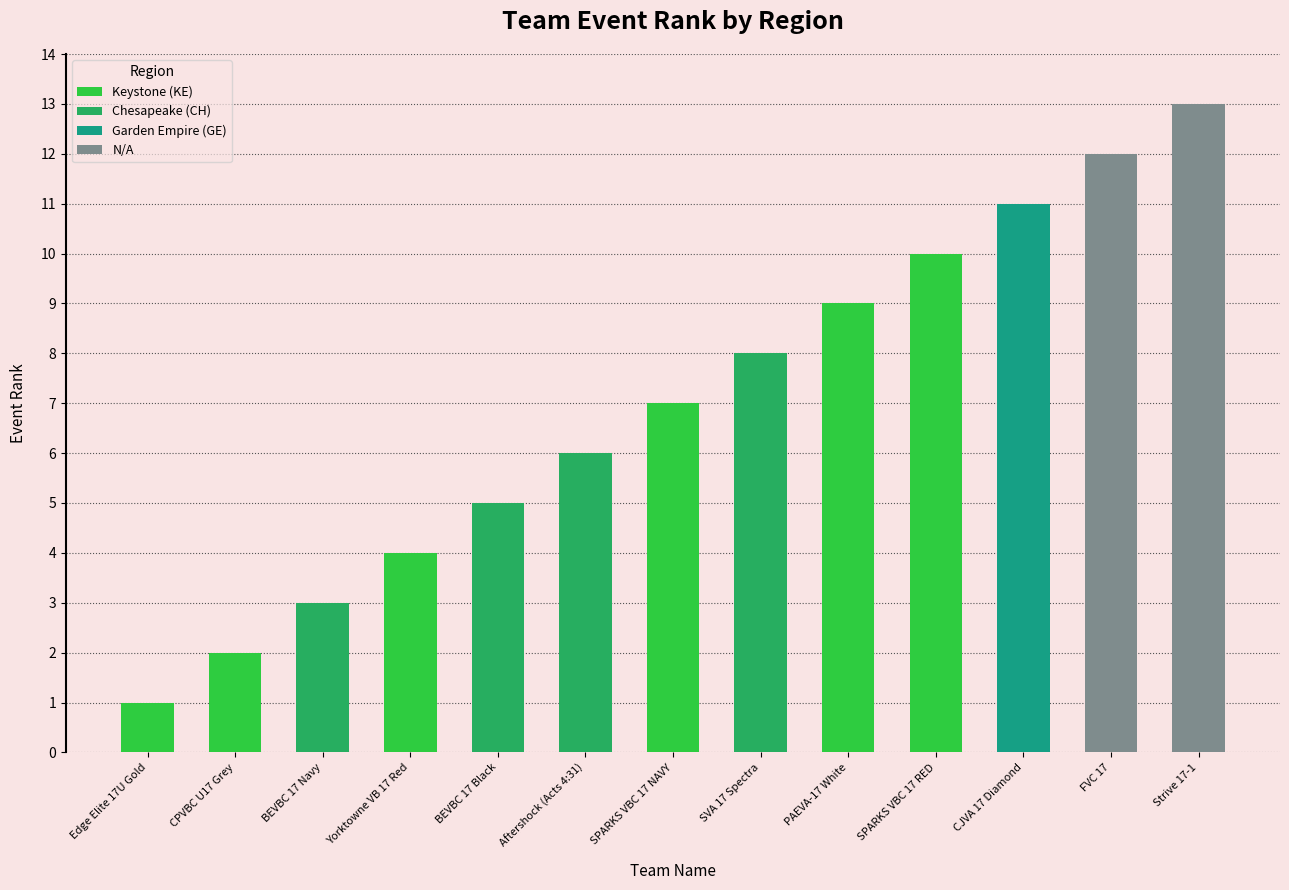

What is the change in value from CPVBC U17 Grey to Yorktowne VB 17 Red?

+2